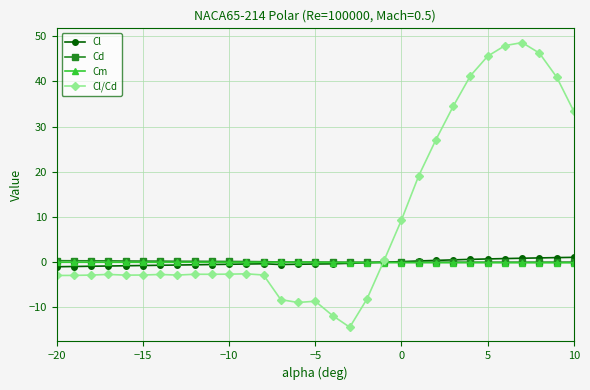

What is the highest value of the Cl/Cd series?

48.6